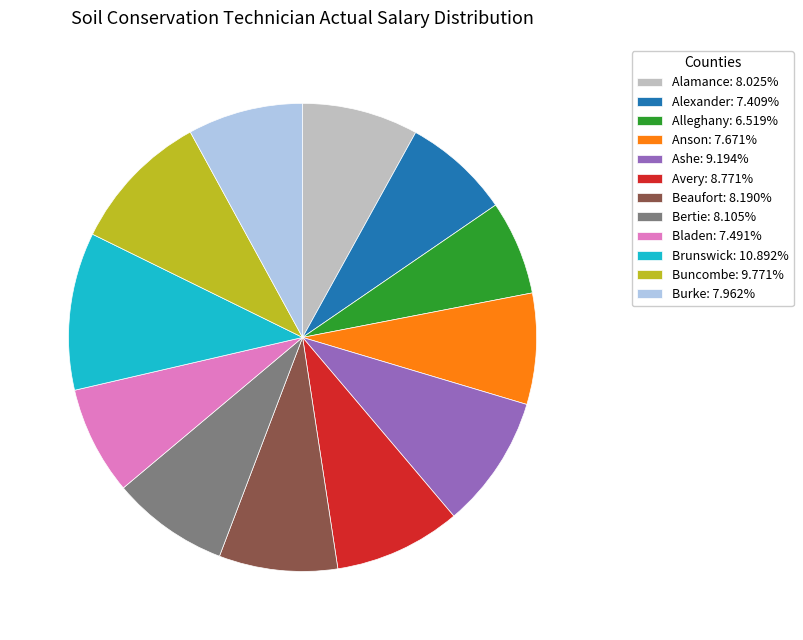

Do Bladen: 7.491% and Buncombe: 9.771% together represent more than half of the pie?

No